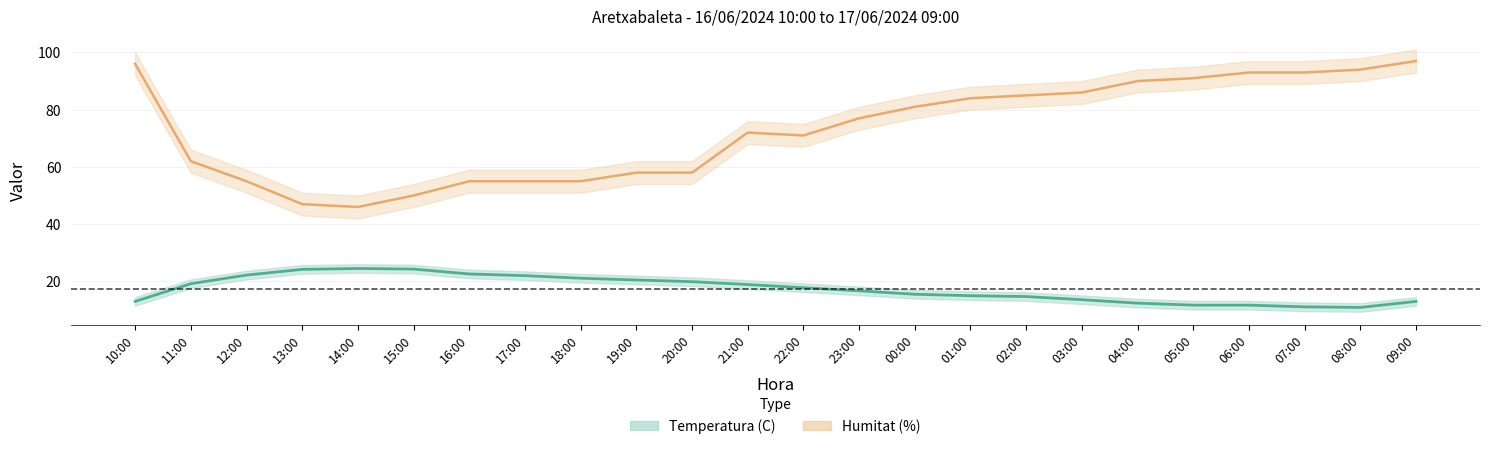

What is the greatest value displayed?

97.0